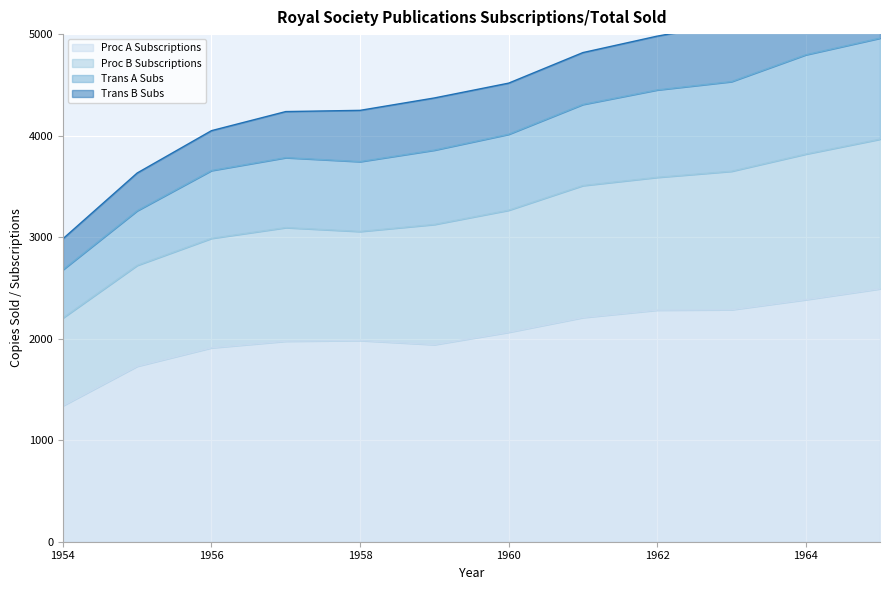

What is the maximum value for Proc A Subscriptions?

2491